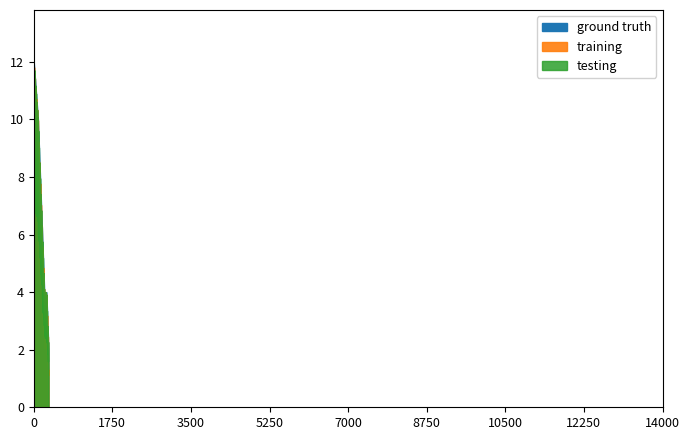

True or false: testing has more than 2 points higher than both neighbors.

False